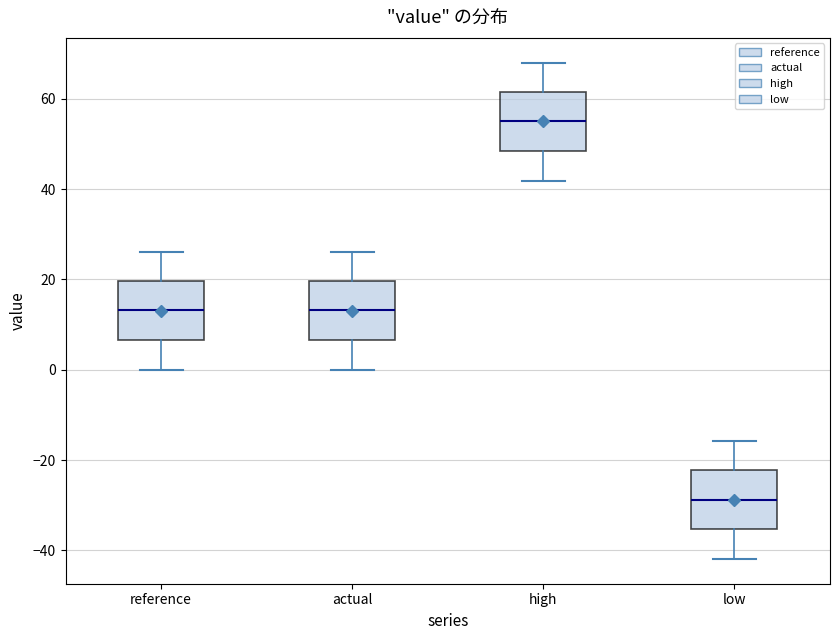

Reading left to right, transcribe this box plot: for each box, give where its median line is, the range the box spans, and where its two whiskers end, as read against the y-axis. The values are not printed on the chart, so give them approximately, as read against the axis.

reference: median 14, box 6 to 20, whiskers 0 to 26
actual: median 14, box 6 to 20, whiskers 0 to 26
high: median 56, box 48 to 62, whiskers 42 to 68
low: median -28, box -36 to -22, whiskers -42 to -16